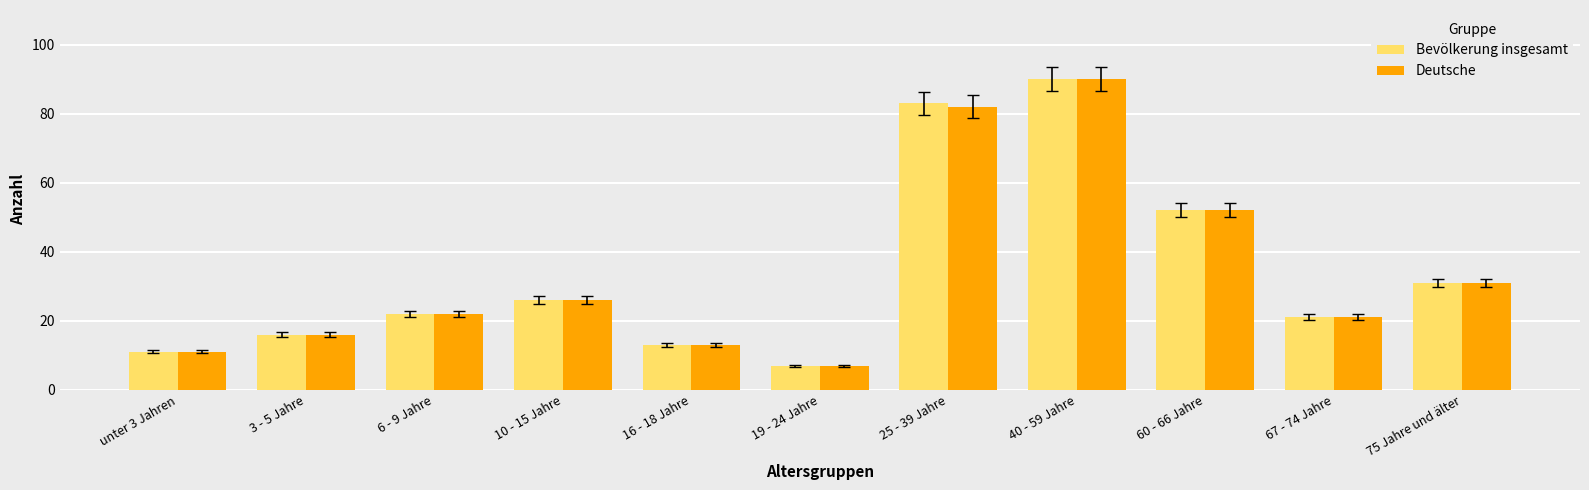

What is the maximum value shown in the chart?

90